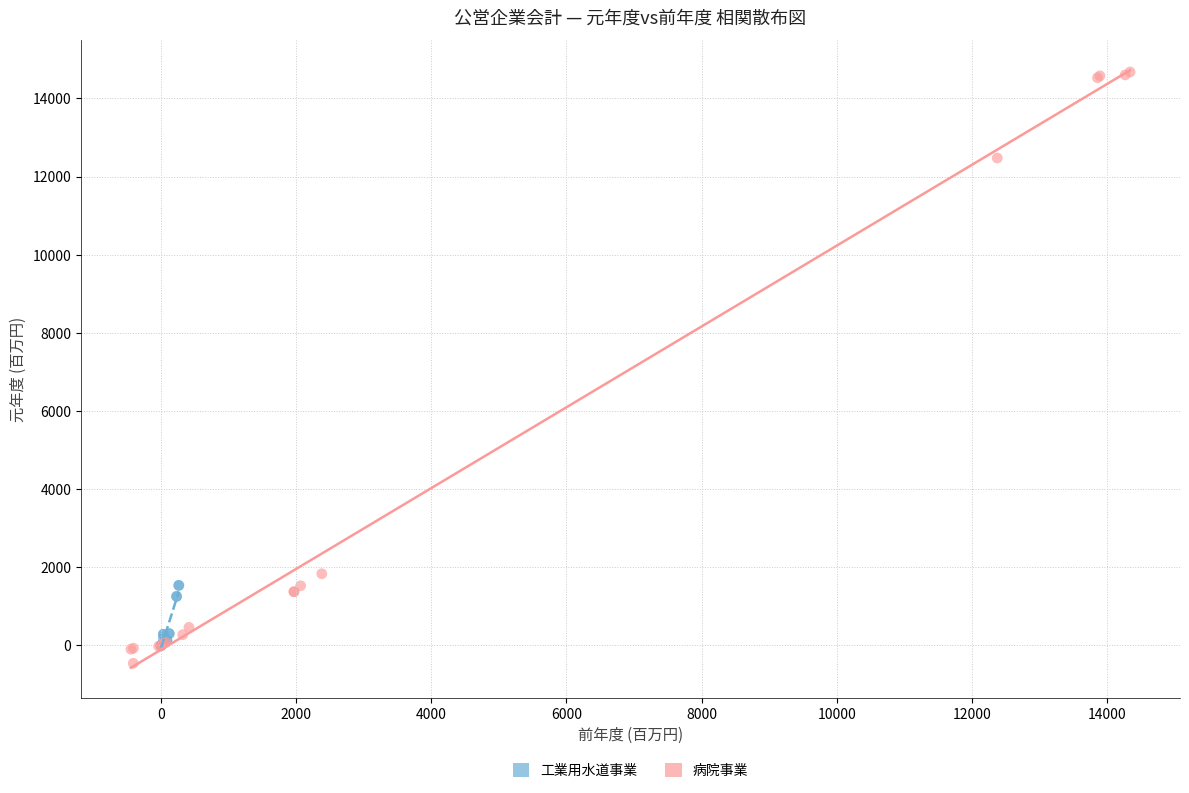

Which series contains the lowest Y value?

病院事業